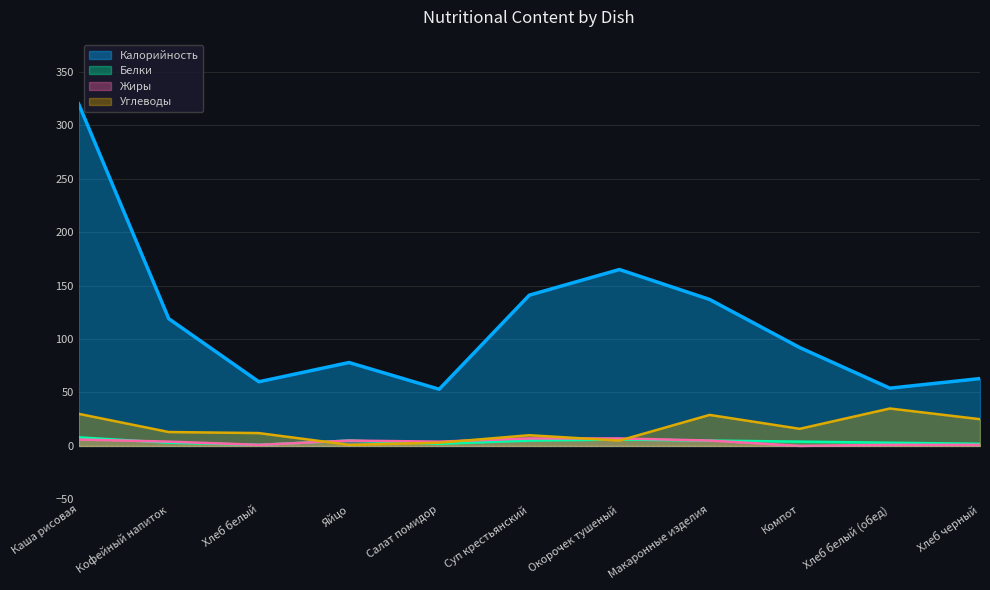

What is the difference between the maximum and minimum values in the Углеводы series?

34